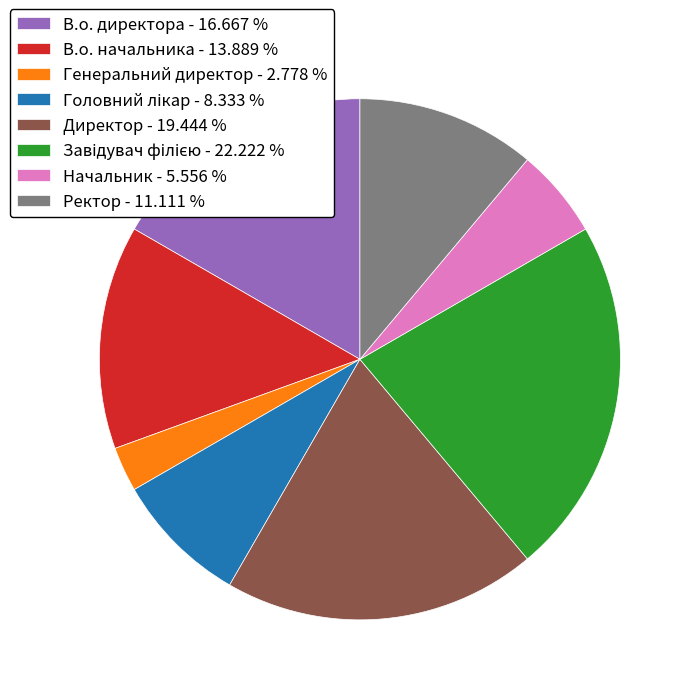

Is the sum of Директор - 19.444 % and В.о. начальника - 13.889 % greater than half?

No